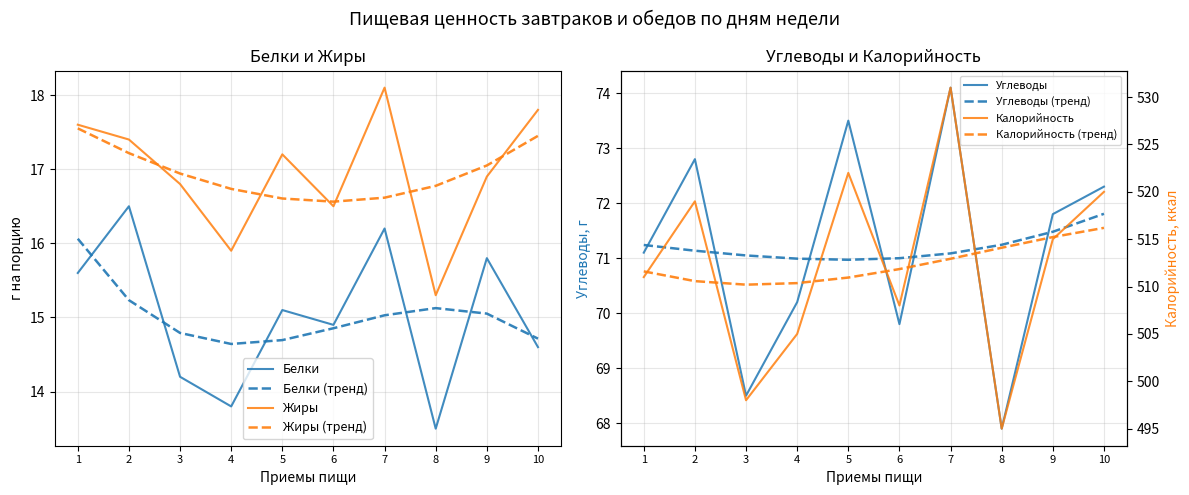

Is the value of Жиры (тренд) at 2 greater than the value of Белки at 10?

Yes